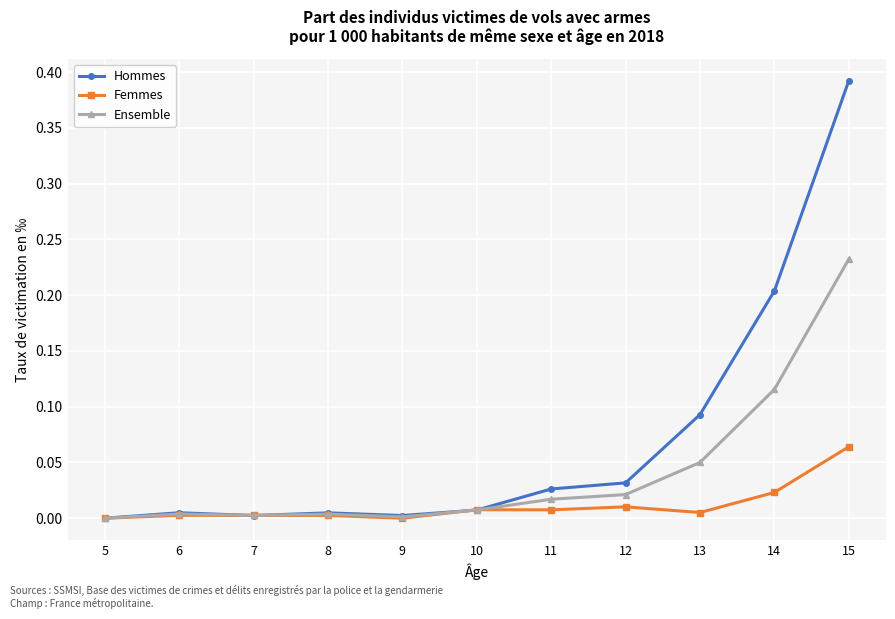

Which series has the largest range (max minus min)?

Hommes